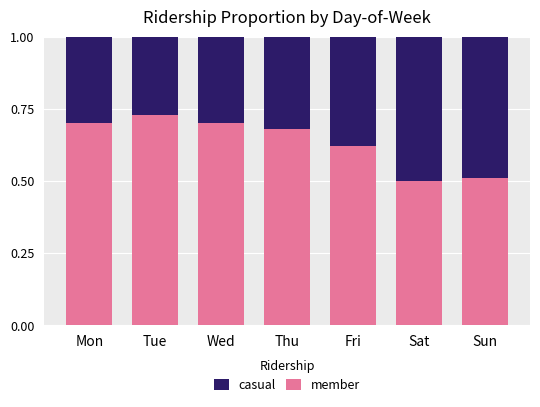

Count the member values in the range 0 to 1.

7